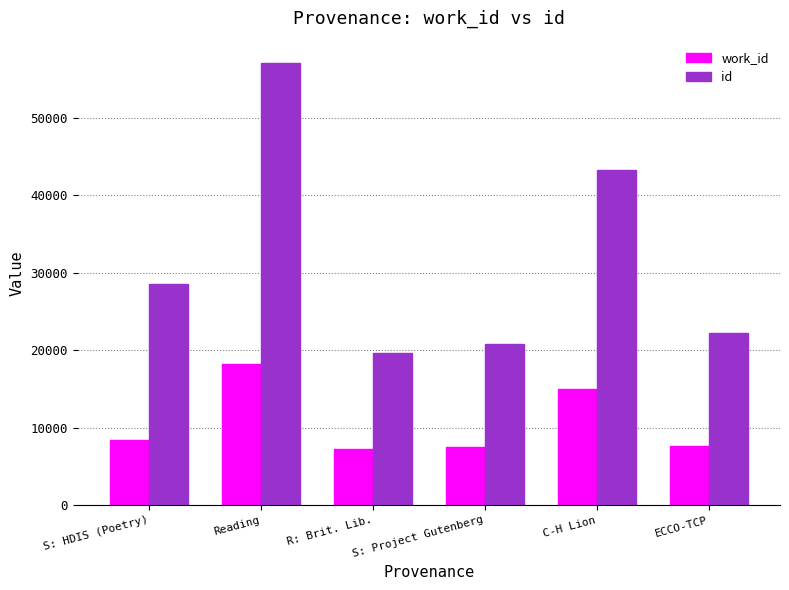

What is the spread (max minus min) of values at S: HDIS (Poetry)?

20168